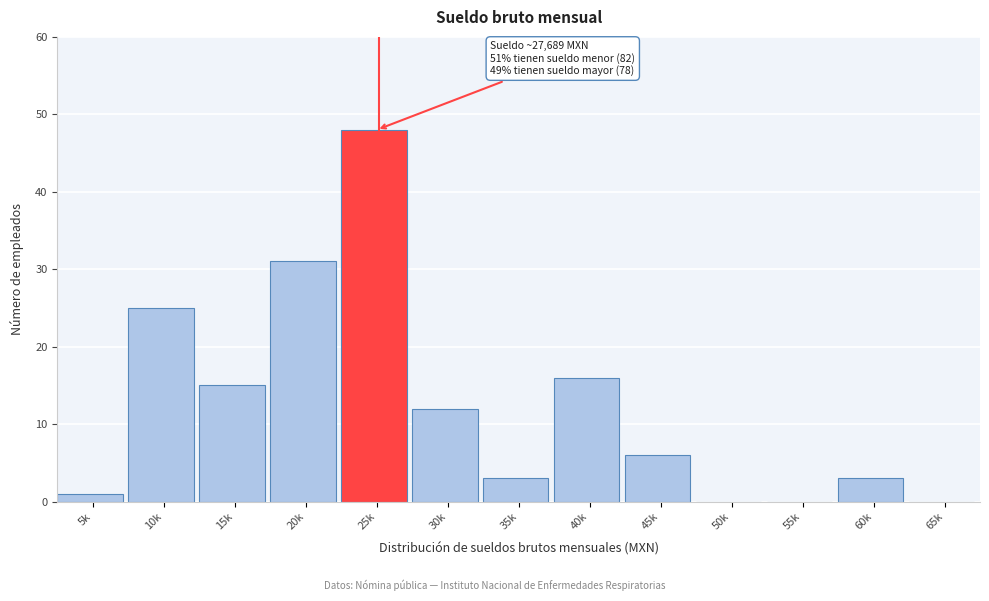

Reading left to right, what are all the values shown in this chart?

5k=1	10k=25	15k=15	20k=31	25k=48	30k=12	35k=3	40k=16	45k=6	50k=0	55k=0	60k=3	65k=0